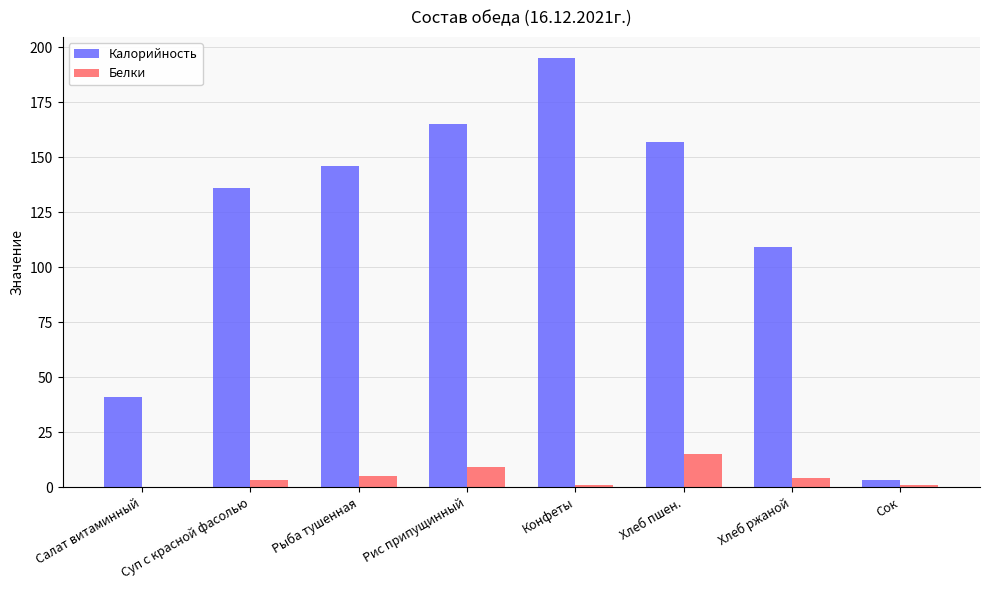

What is the highest value of the Белки series?

15